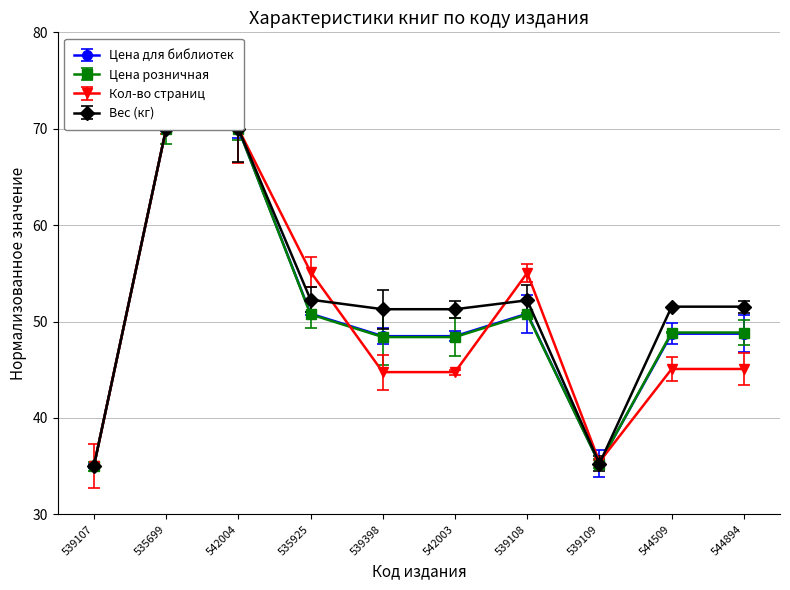

Which series changed the most between 535699 and 539398?

Кол-во страниц